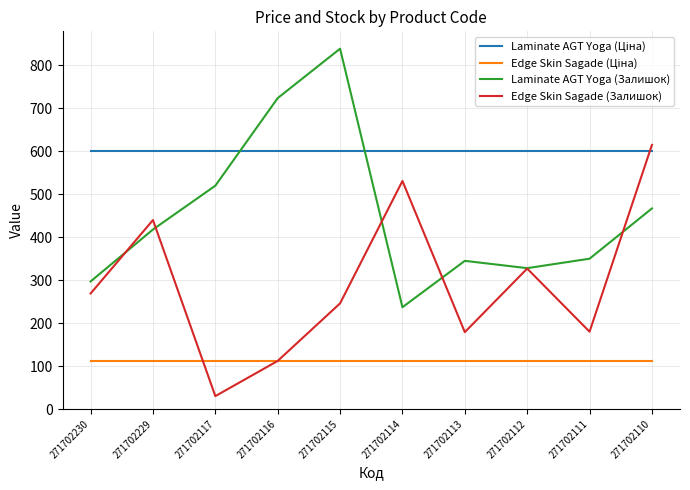

At how many categories does at least one series exceed 452?

10